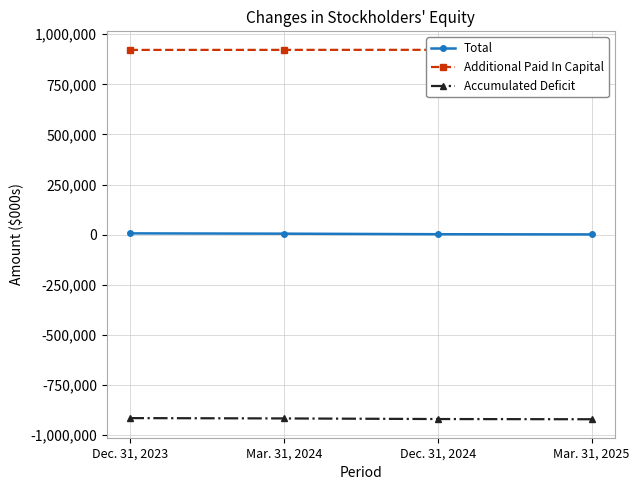

List the labels in order of Total value, smallest first.

Mar. 31, 2025, Dec. 31, 2024, Mar. 31, 2024, Dec. 31, 2023